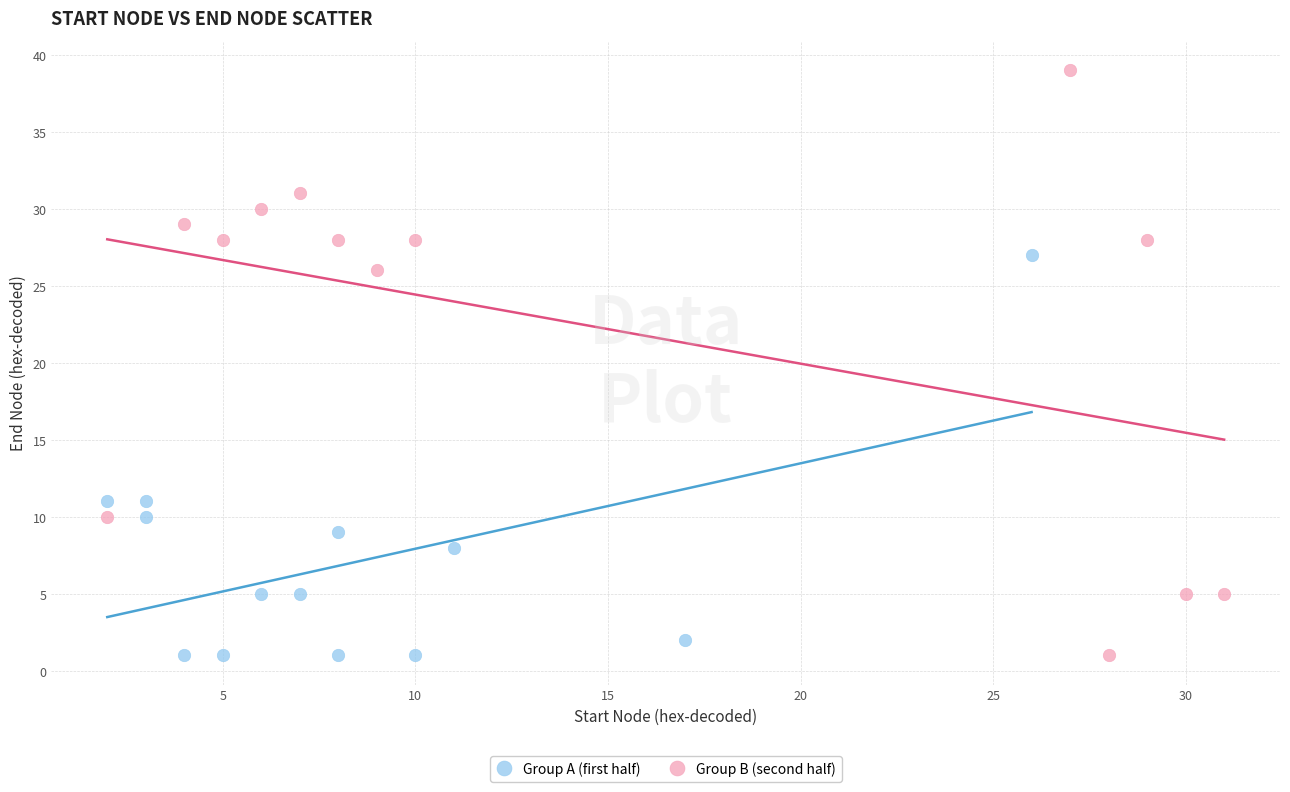

What are all the series names shown in the legend?

Group A (first half), Group B (second half)